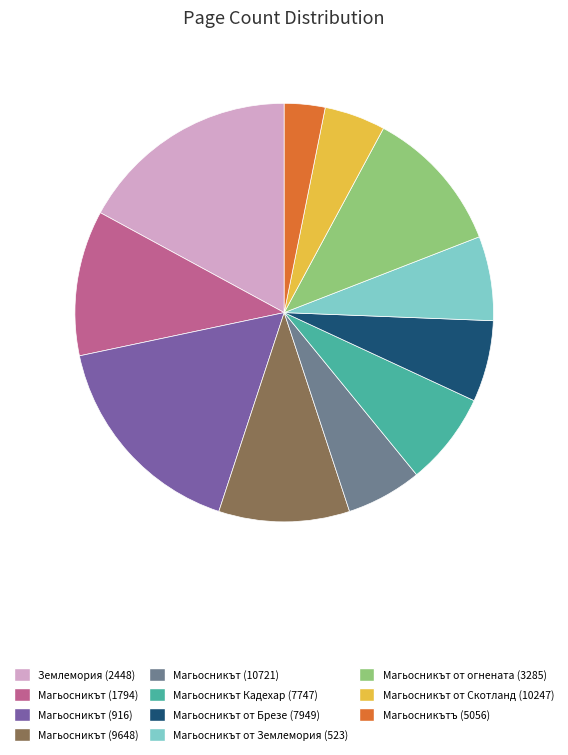

Between Магьосникътъ (5056) and Магьосникът от Скотланд (10247), which is larger?

Магьосникът от Скотланд (10247)